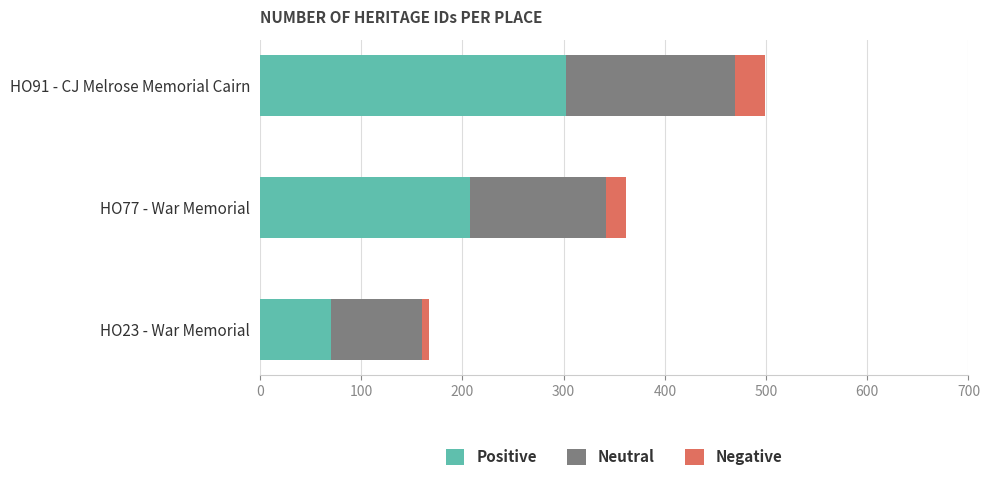

Where is Positive nearest to the value 186?

HO77 - War Memorial